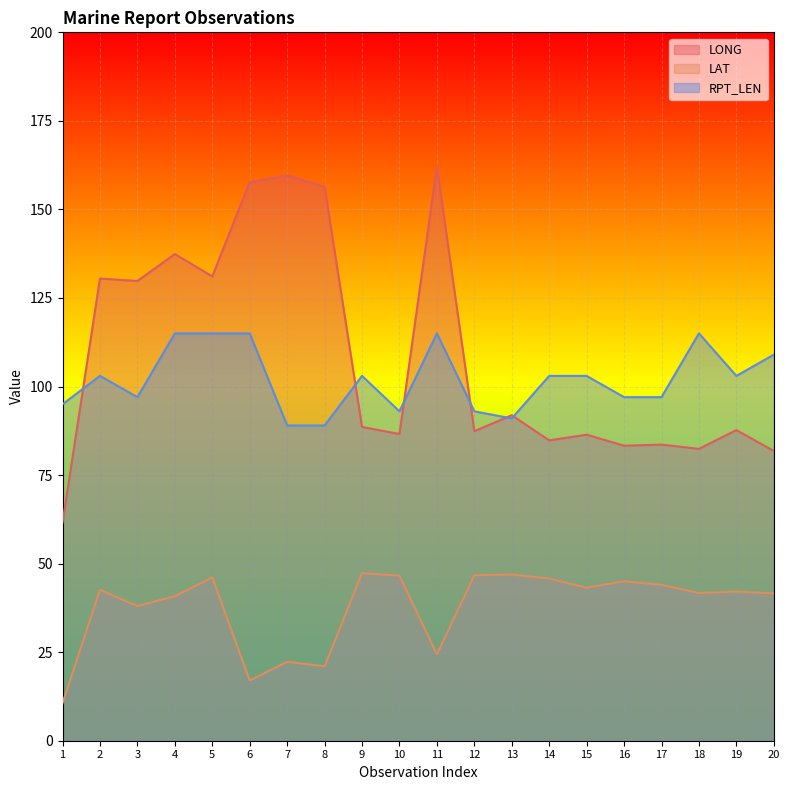

Is the value of LONG at 1 greater than the value of RPT_LEN at 20?

No